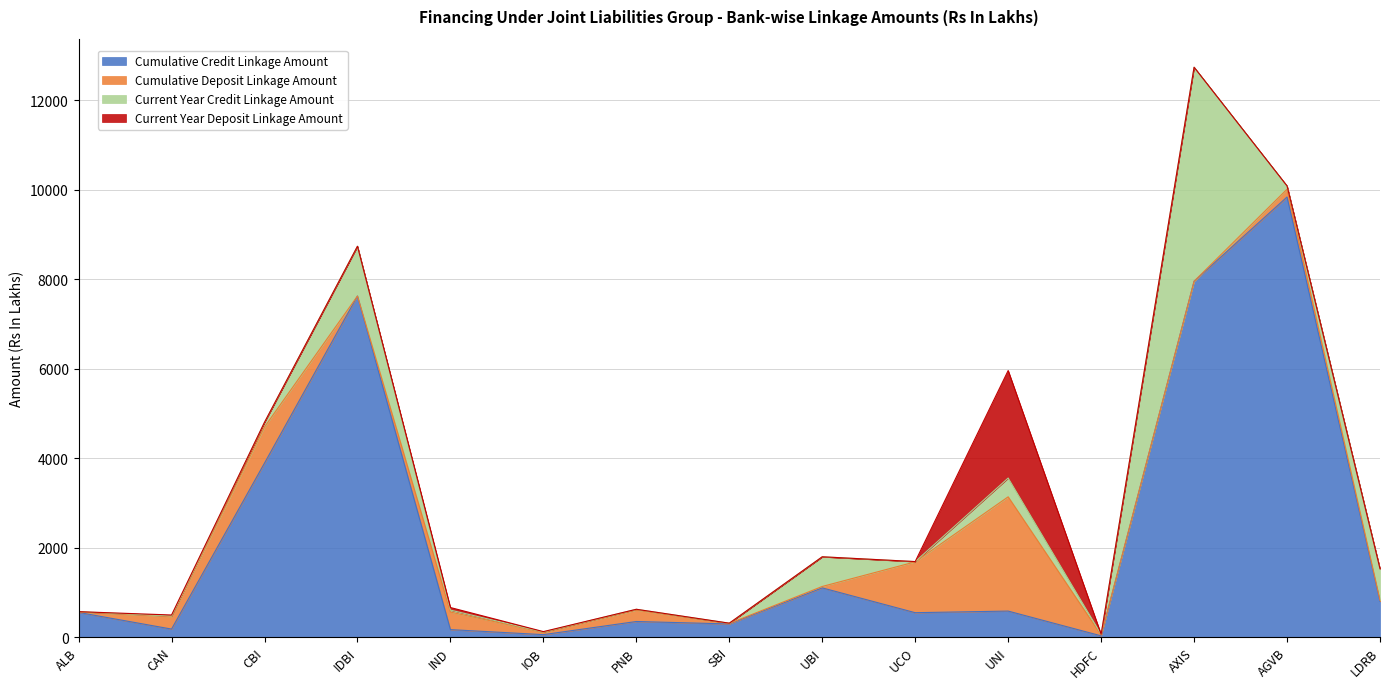

What position from the right is CAN?

14